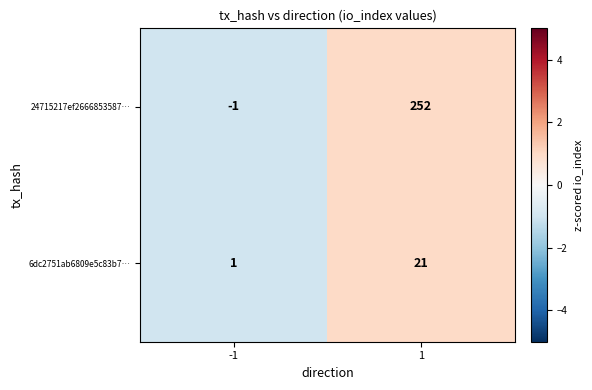

Is it true that 6dc2751ab6809e5c83b7… equals 1 at -1?

True